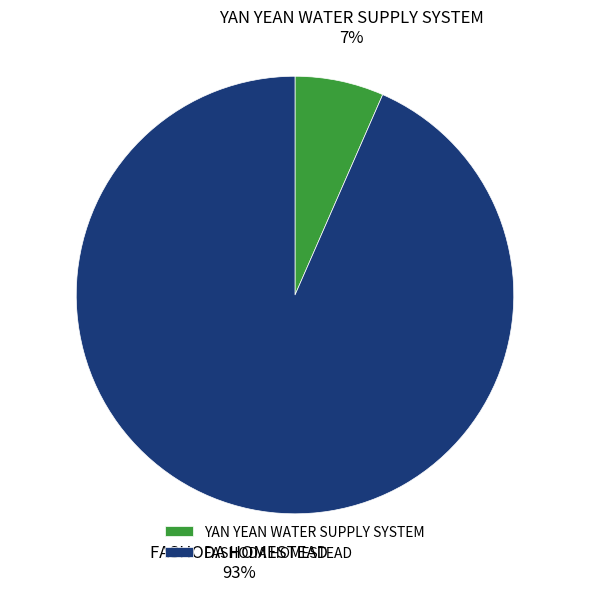

Do YAN YEAN WATER SUPPLY SYSTEM and FASHODA HOMESTEAD together represent more than half of the pie?

Yes